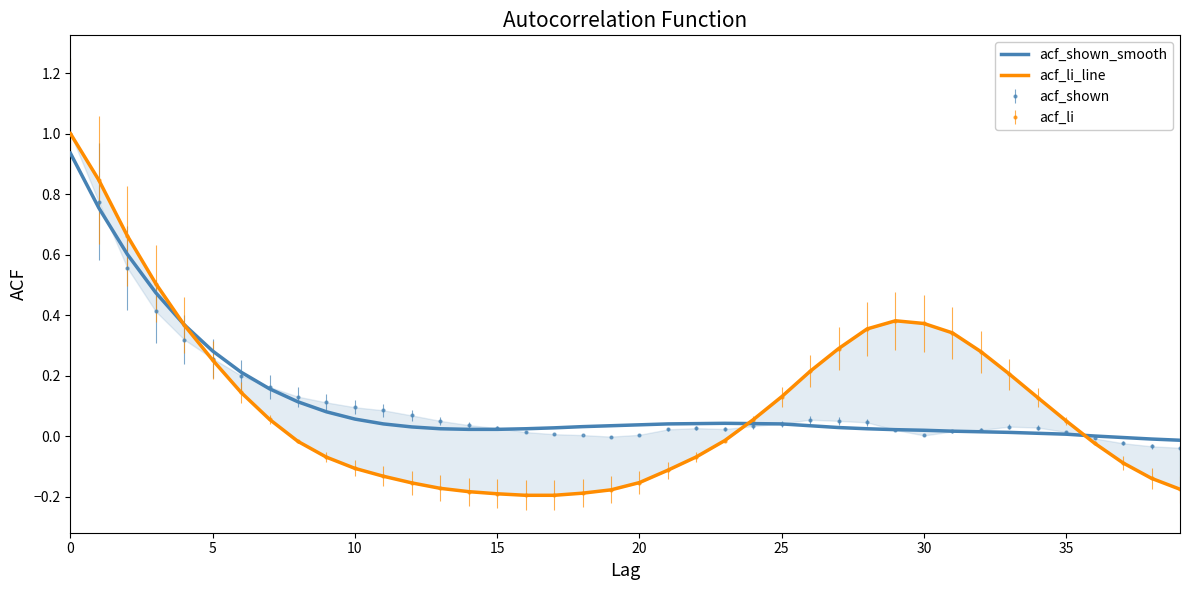

True or false: acf_li_line and acf_shown_smooth intersect in this chart.

True